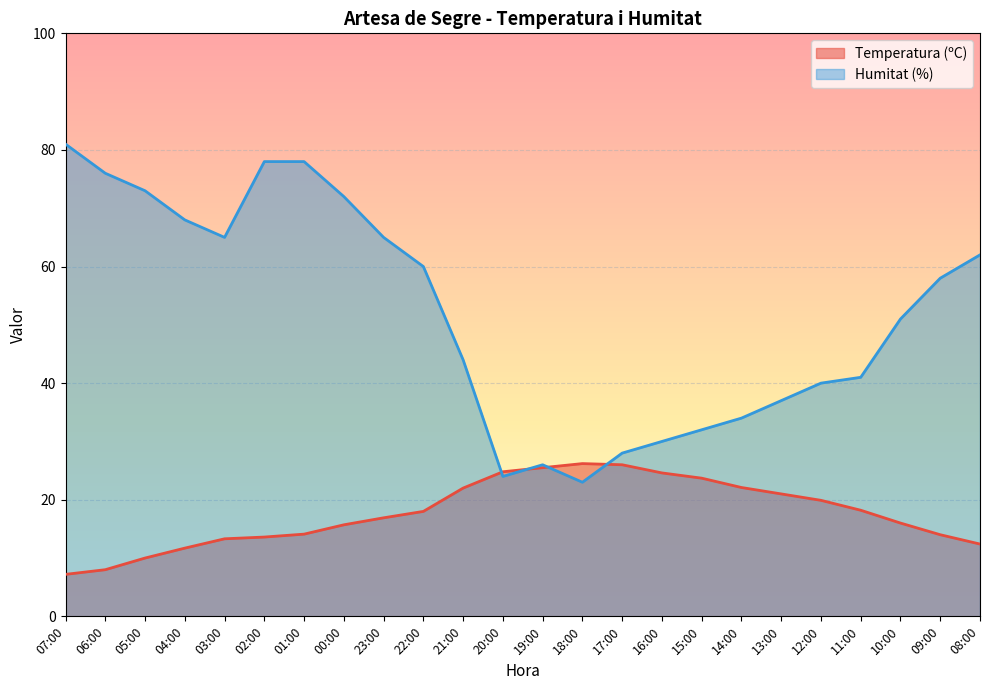

What is the label of the 20th point from the right?

03:00